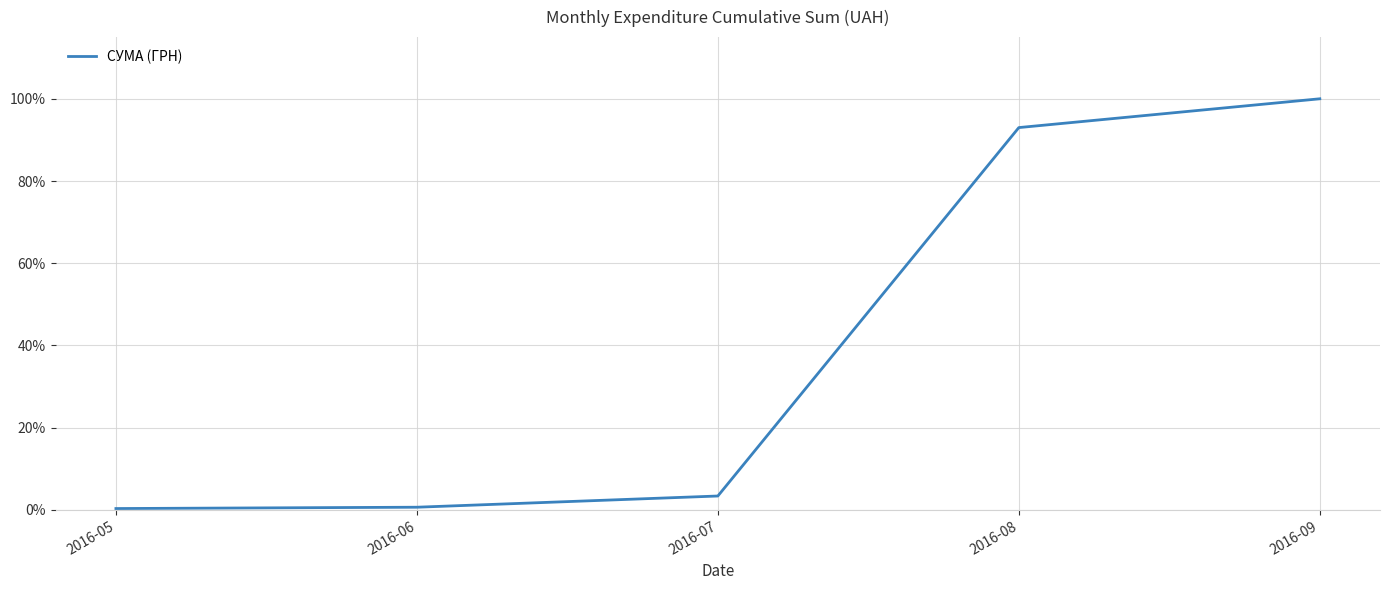

What is the sum of the values at 2016-09 and 2016-06?

100.7